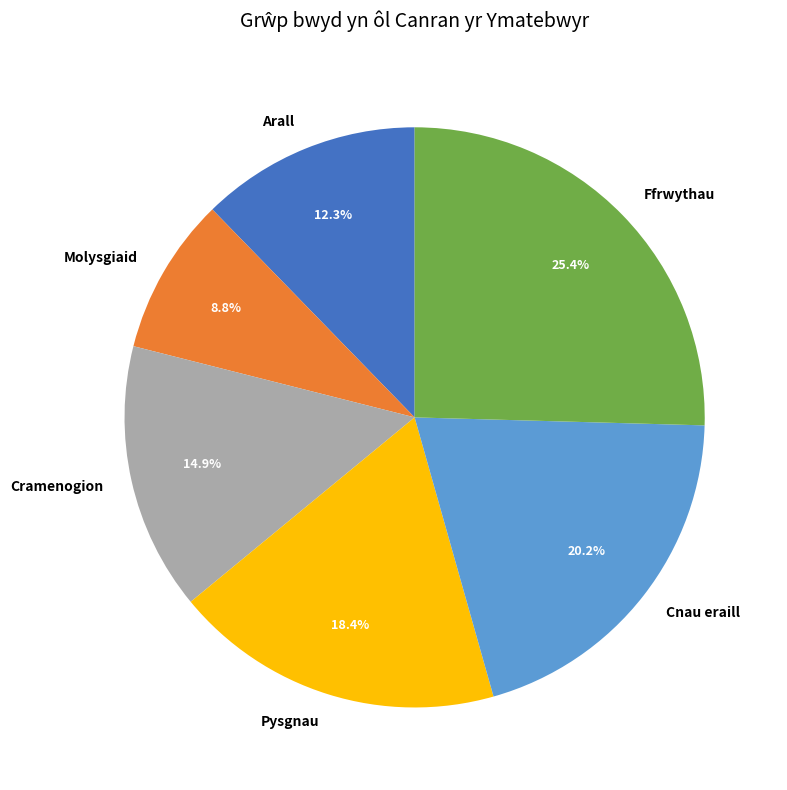

The Arall slice represents 12% of the pie. True or false?

True